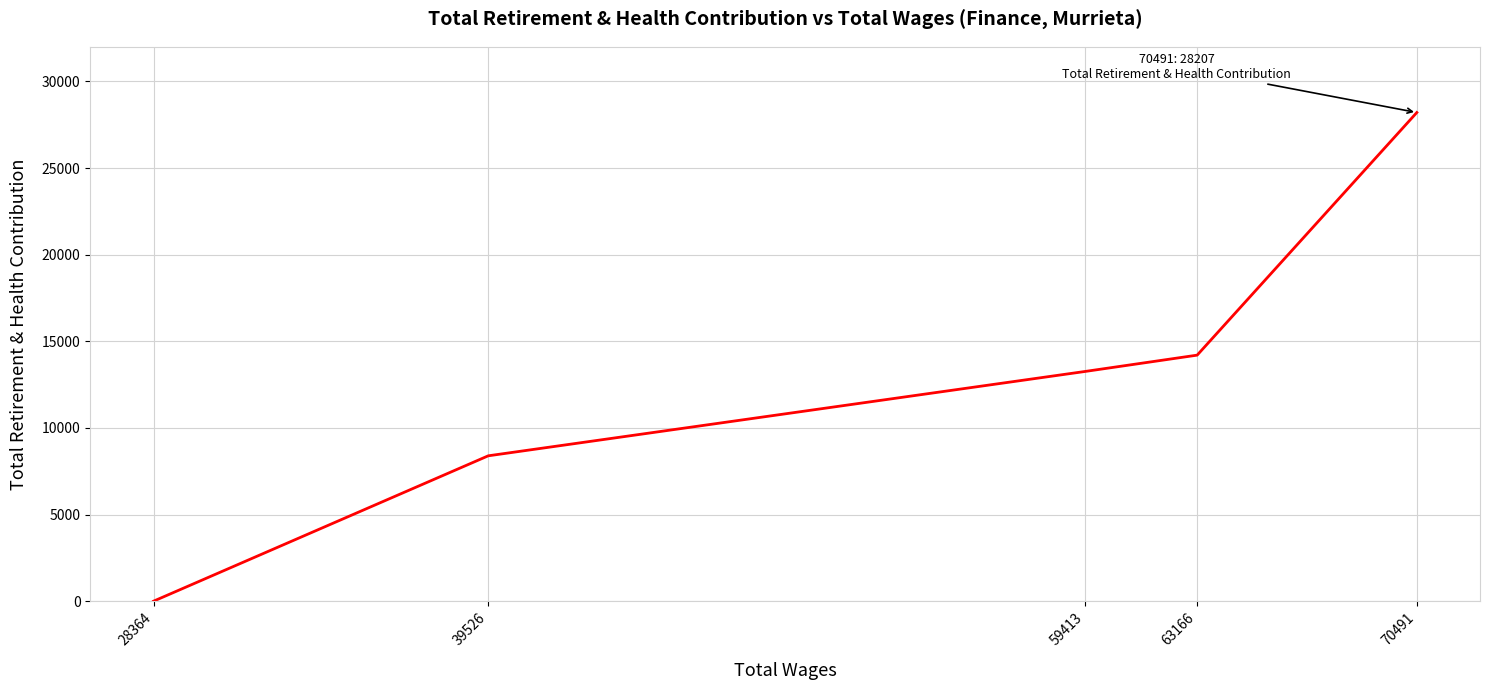

Rank the categories by value from highest to lowest.

70491, 63166, 59413, 39526, 28364